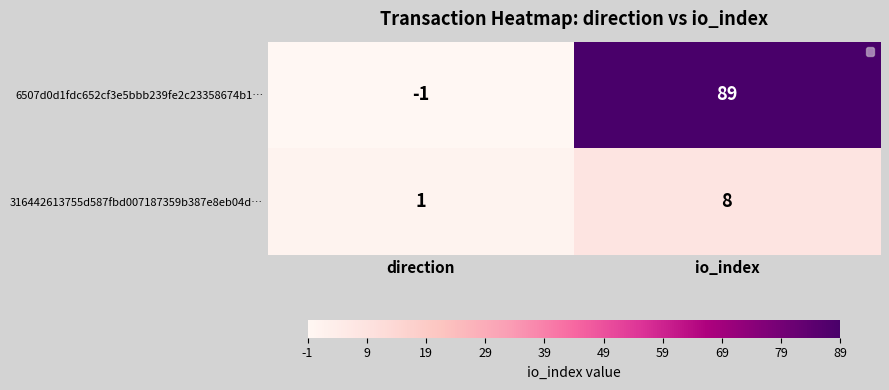

At which category does the chart reach its minimum across all series?

direction